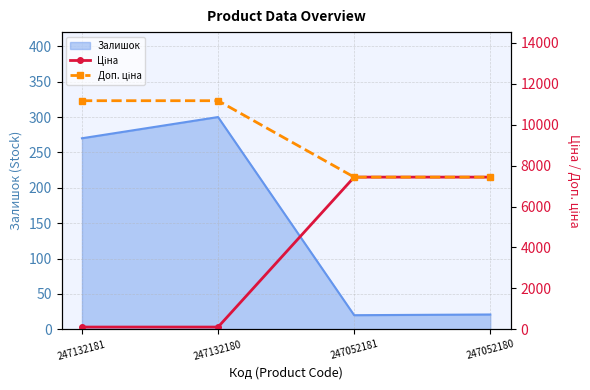

True or false: Залишок has more than 2 interior local peaks.

False